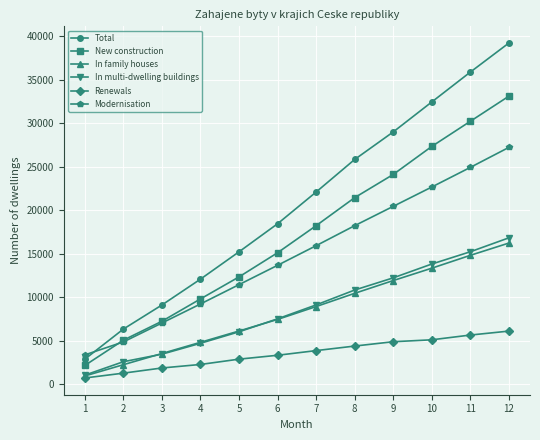

How many lines are shown in the chart?

6